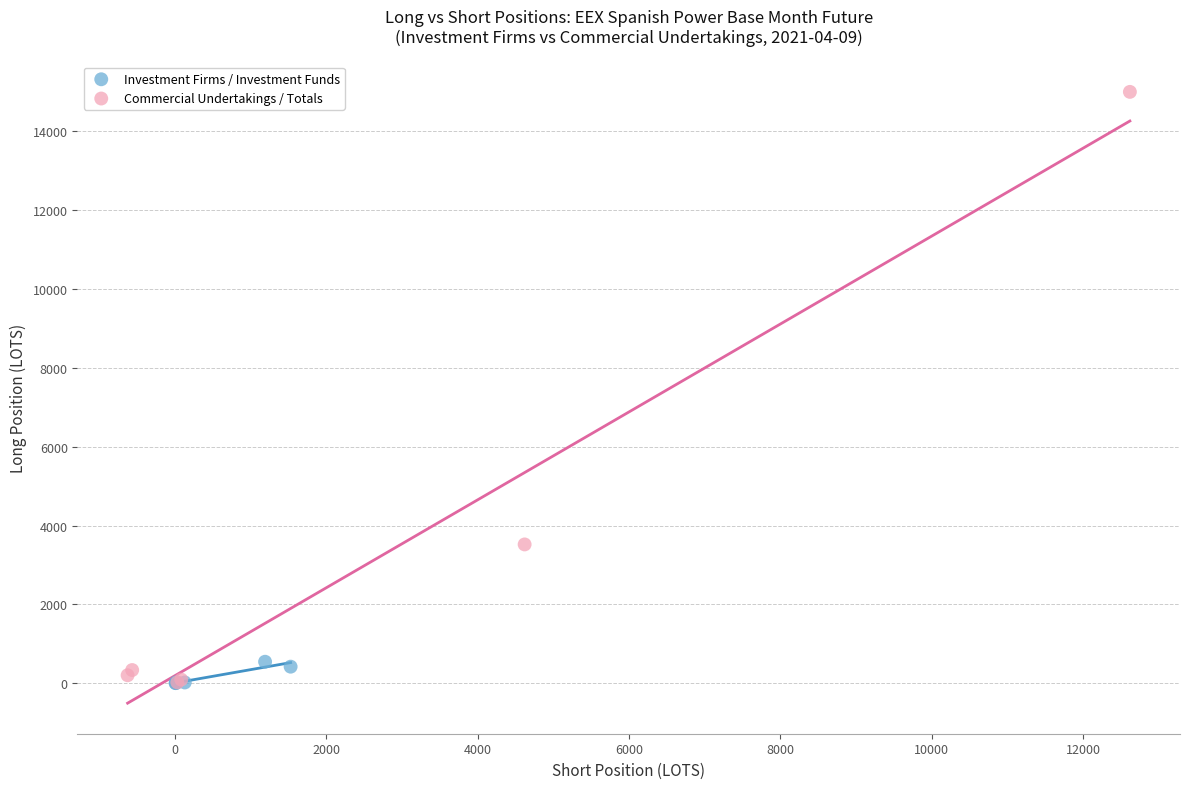

Which series contains the highest Y value?

Commercial Undertakings / Totals